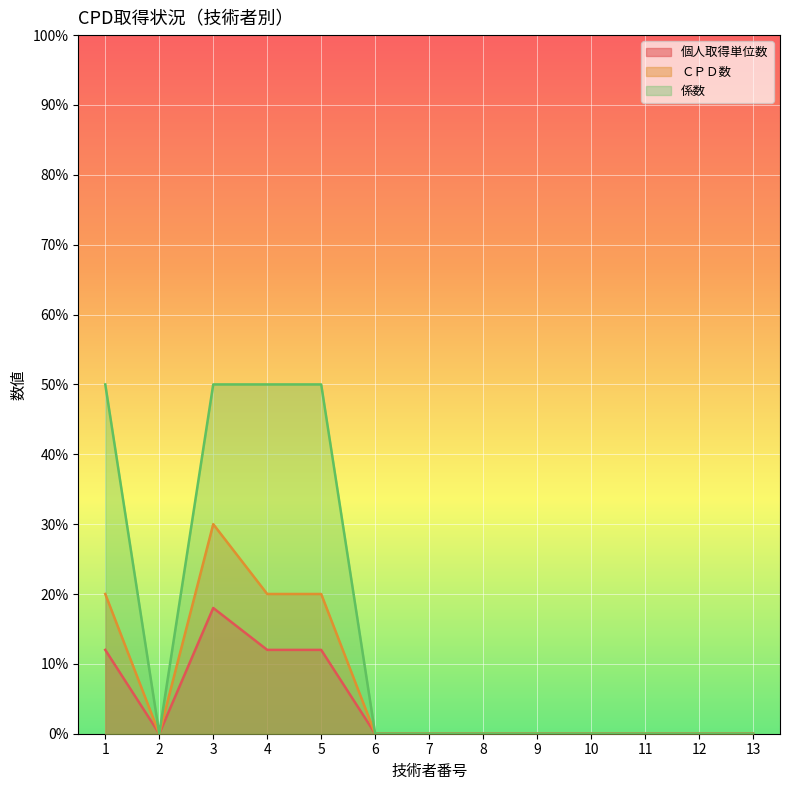

What is the difference between the second highest and minimum values in the 係数 series?

50